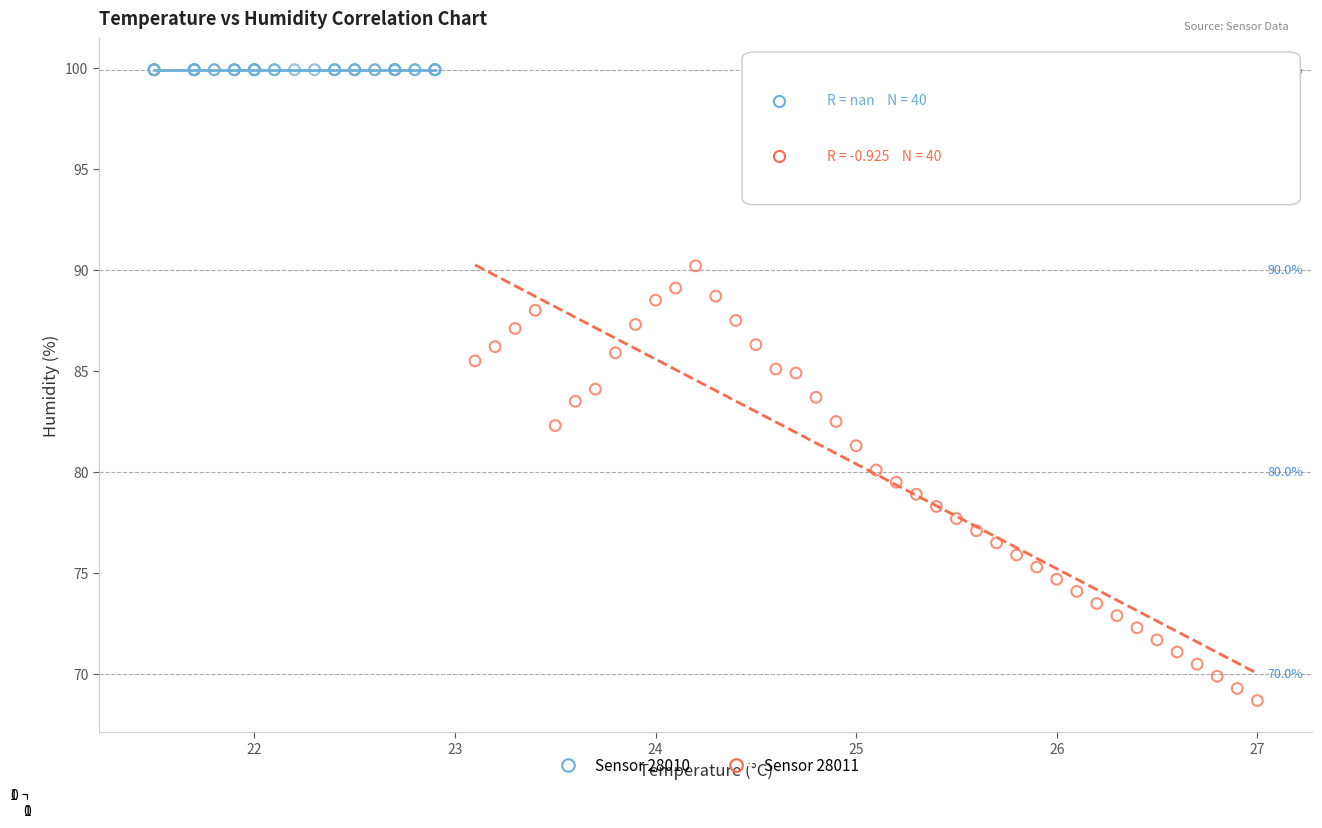

What are all the series names shown in the legend?

Sensor 28010, Sensor 28011